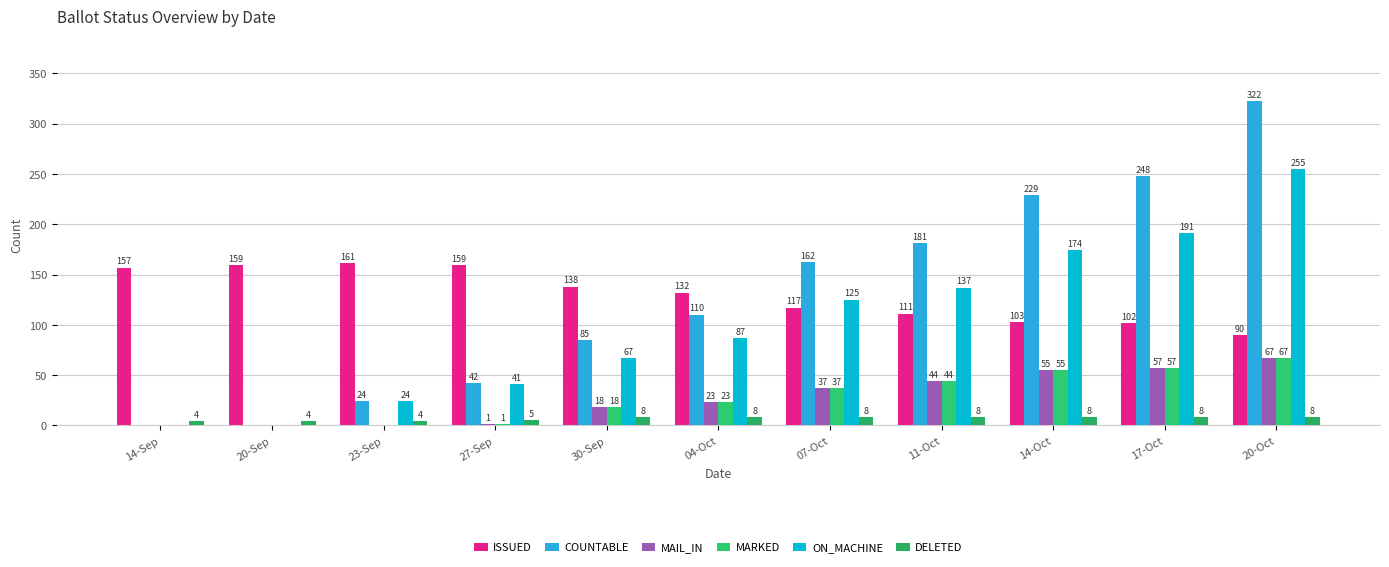

Count the number of categories in the chart.

11